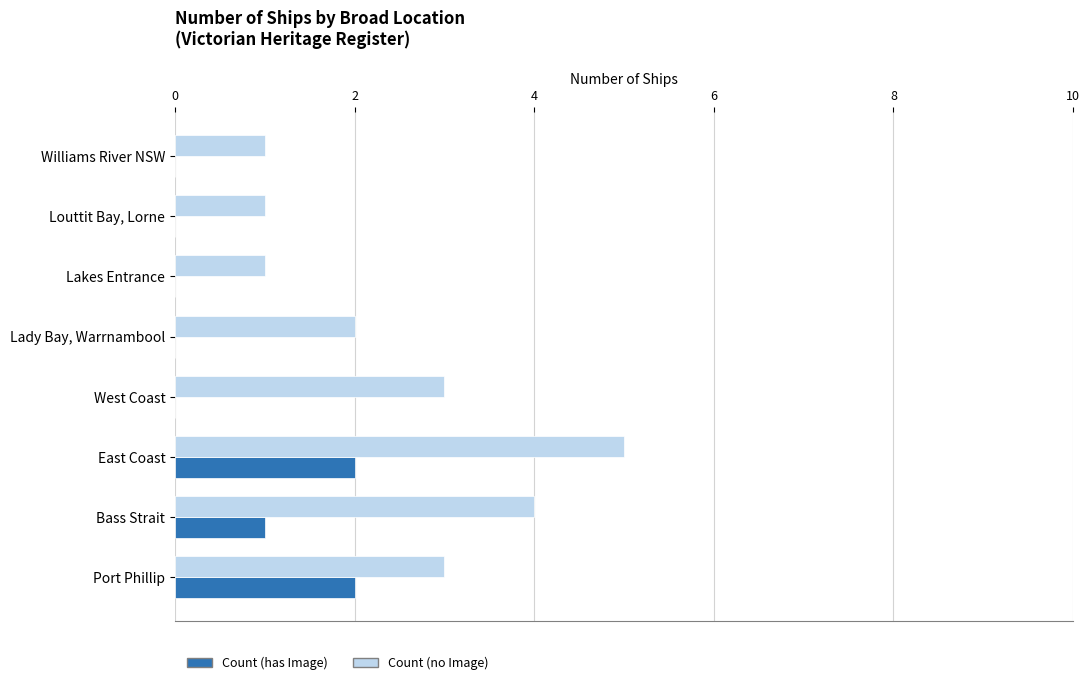

The Count (no Image) series shows 6 at Bass Strait. True or false?

False